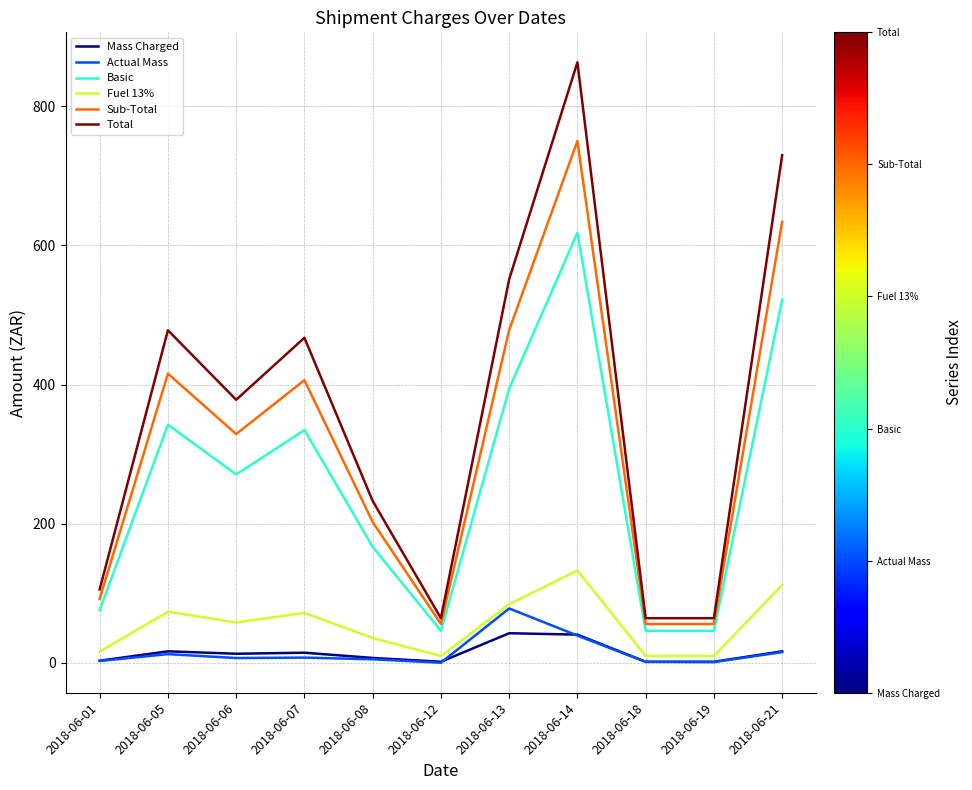

At which category is the sum across all series the highest?

2018-06-14